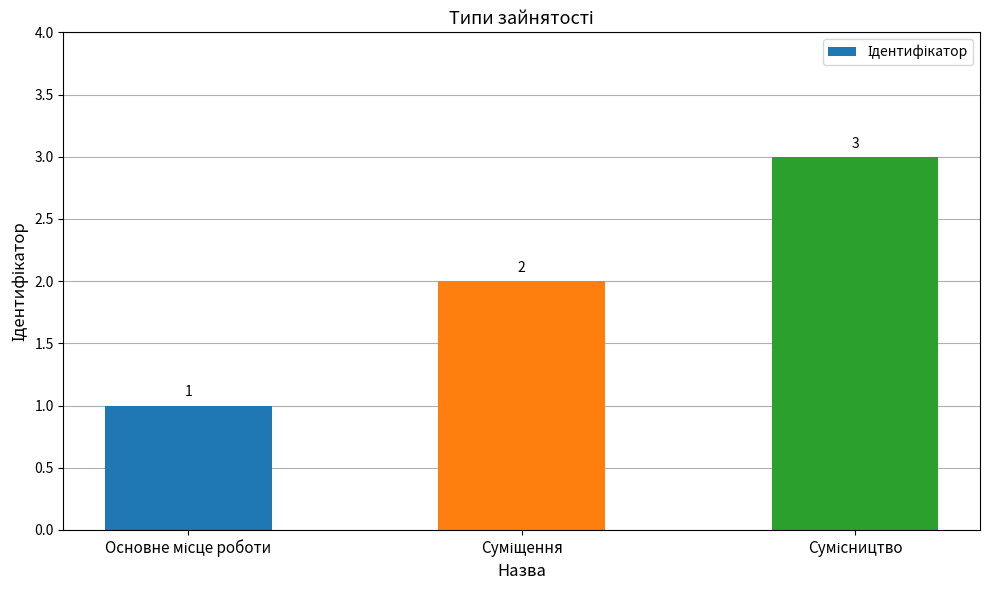

What is the minimum value shown in the chart?

1